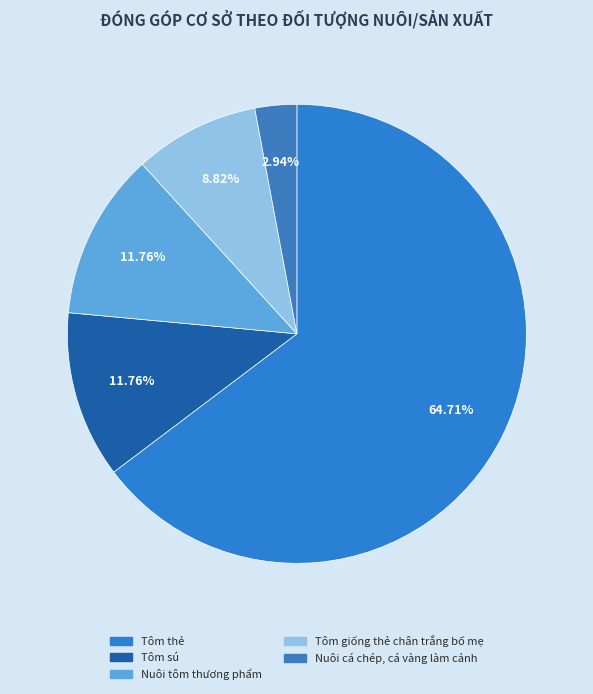

Is it true that Tôm sú is 12% of the pie?

True